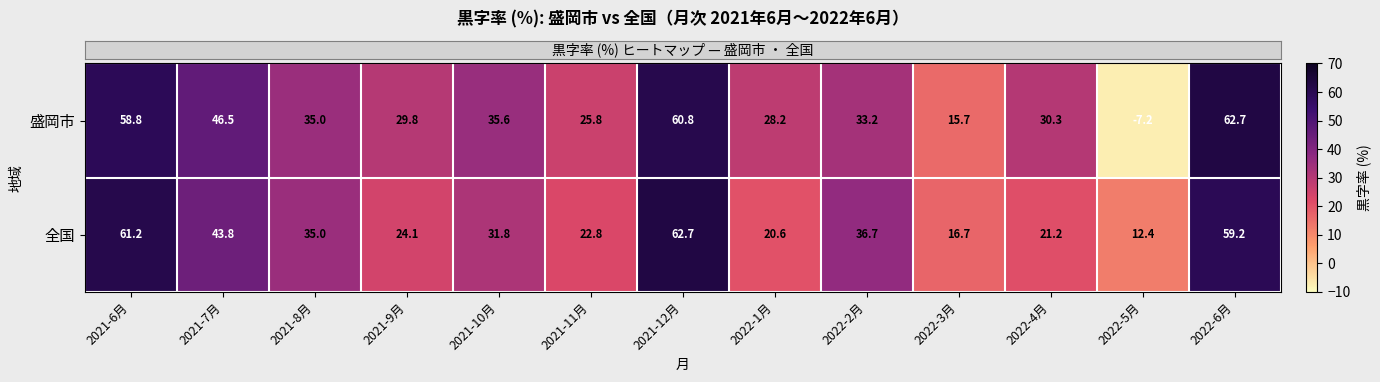

At which label is 全国 closest to 37?

2022-2月